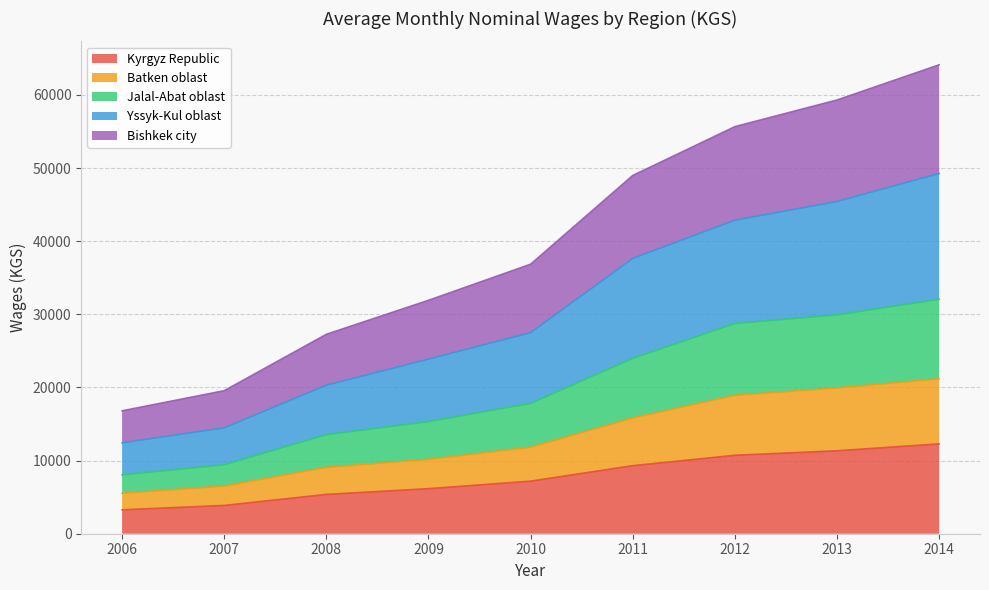

Where does the Yssyk-Kul oblast series first go above 27502?

2011